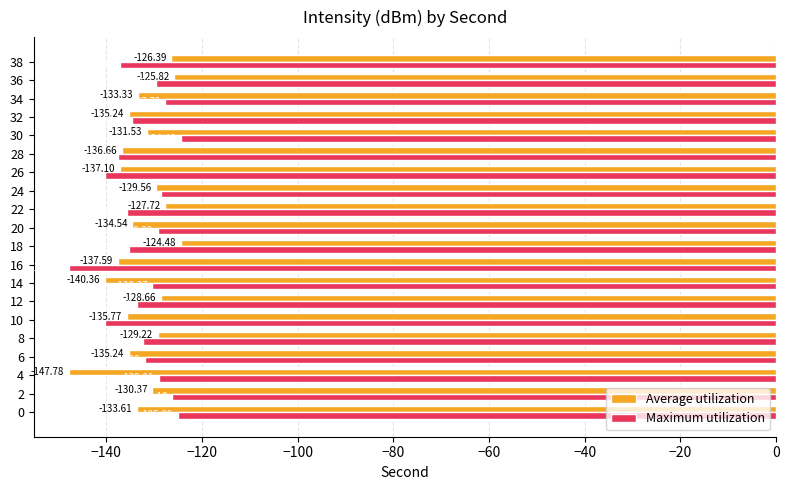

What is the difference between the highest and lowest values at 38?

10.7